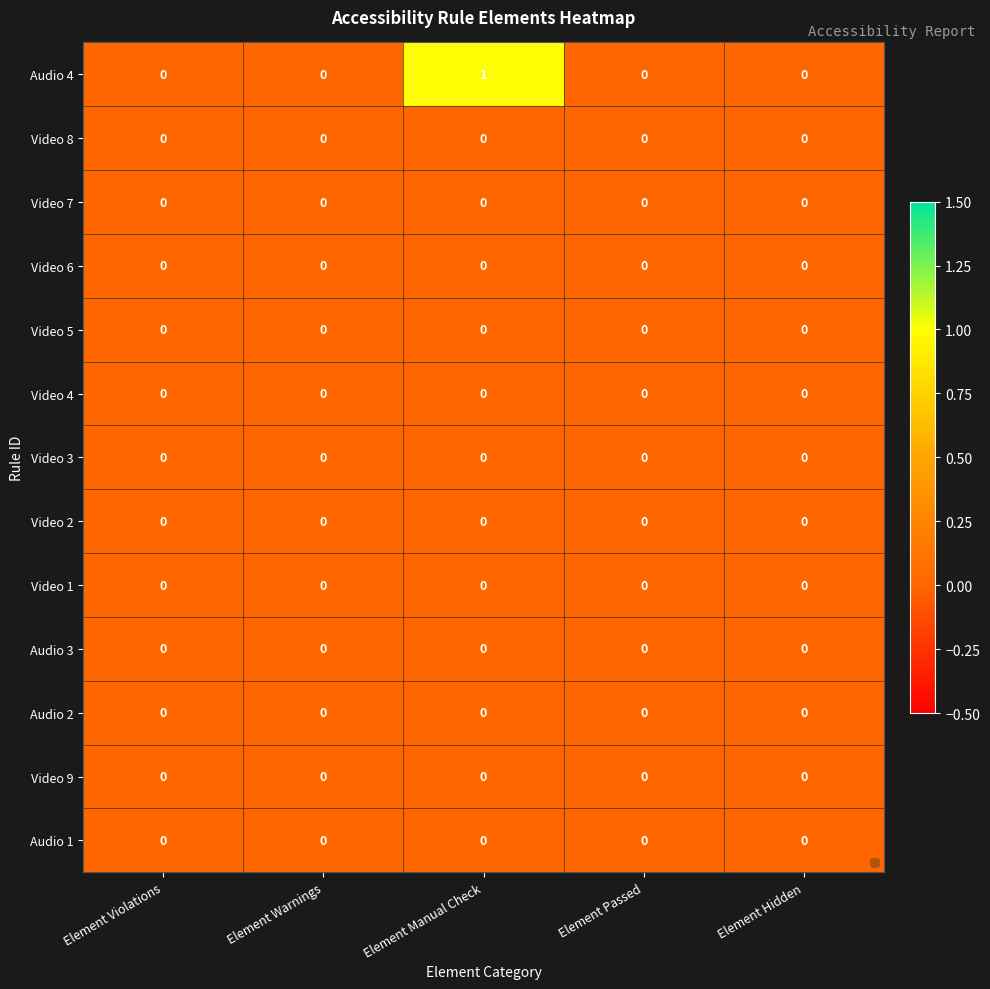

Which category has the highest value across all series?

Element Manual Check